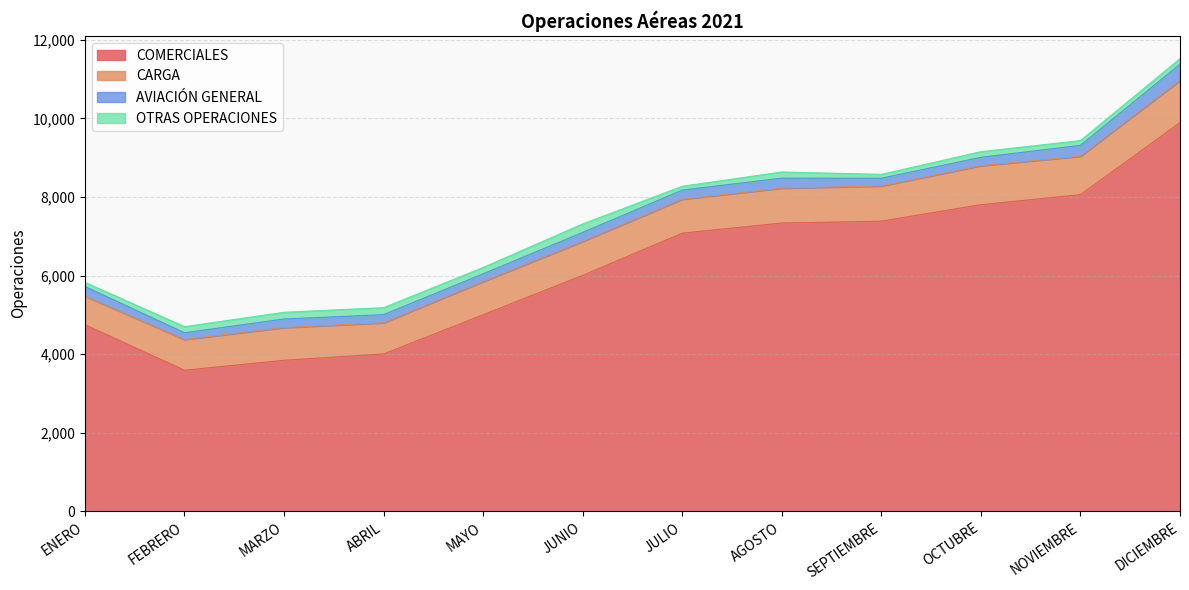

What is the difference between the second highest and minimum values in the CARGA series?

263